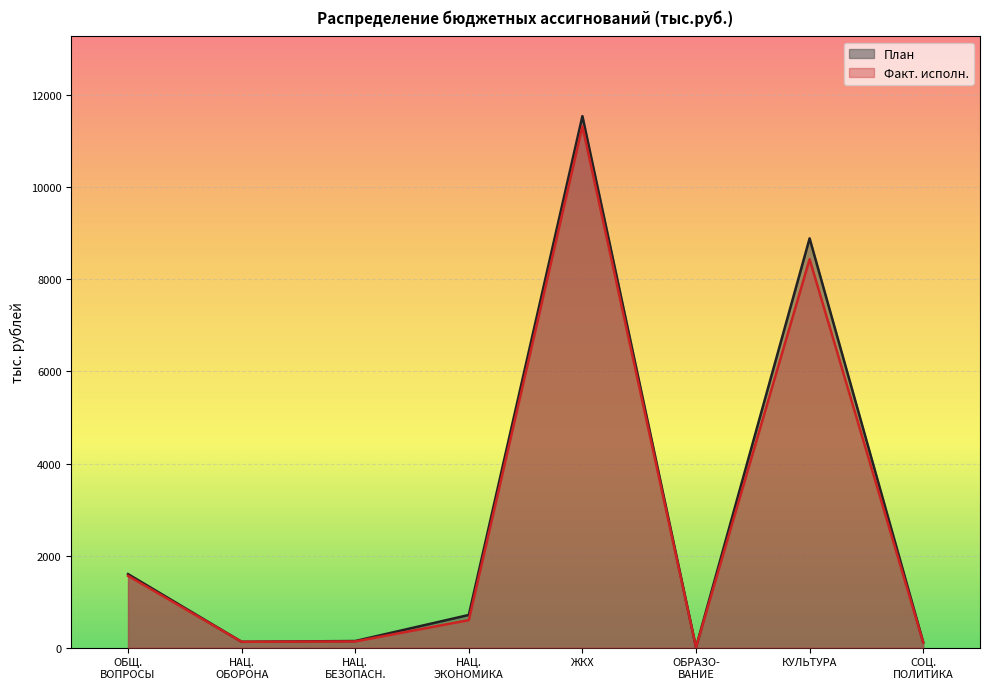

At which category is the sum across all series the highest?

ЖКХ